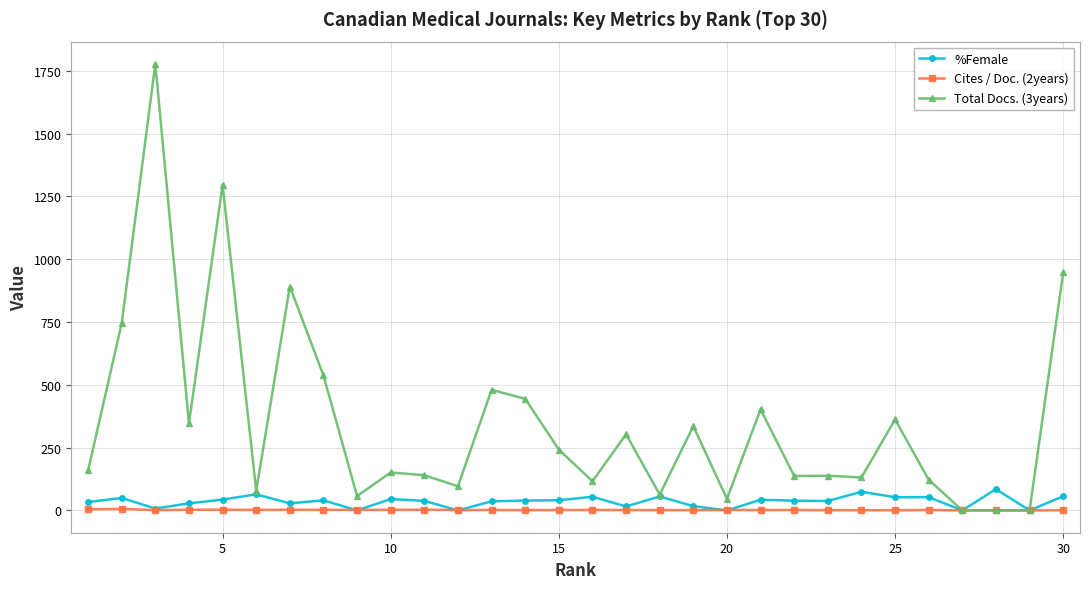

What is the value of the %Female point at the 18th from the left?

55.4